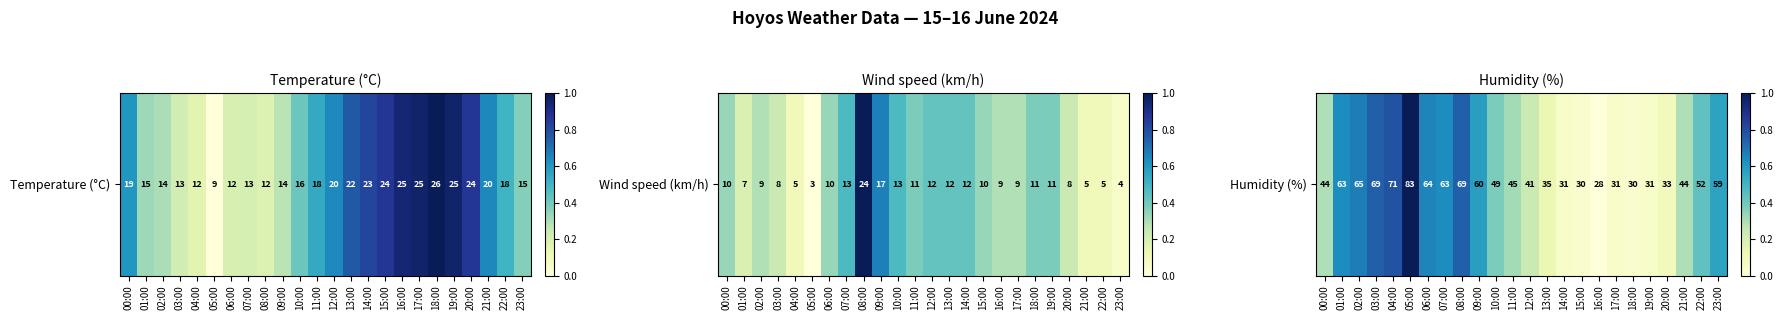

Between 21:00 and 00:00, which is larger?

21:00